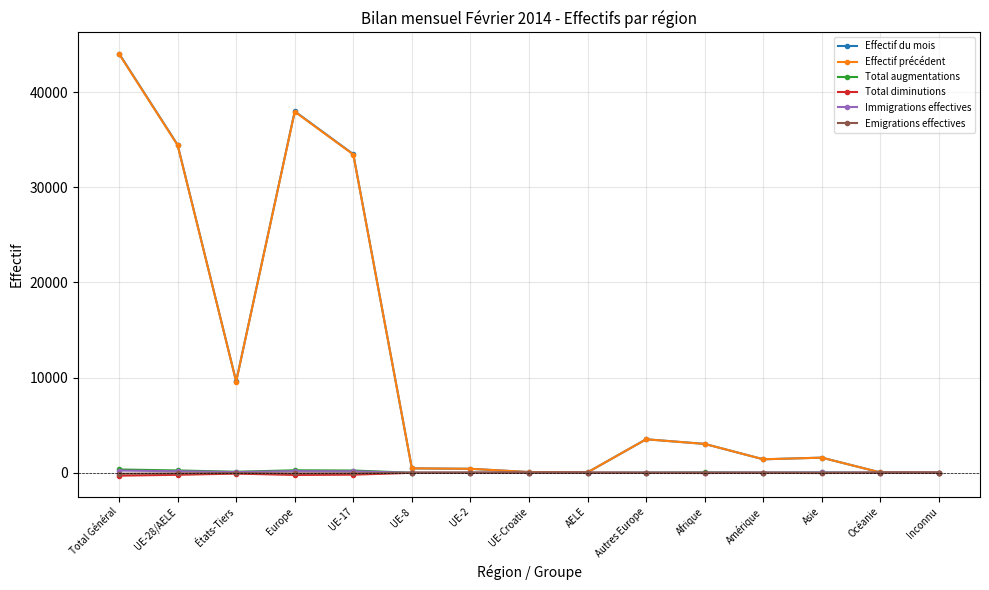

Is this an area chart (filled region under the line)?

No